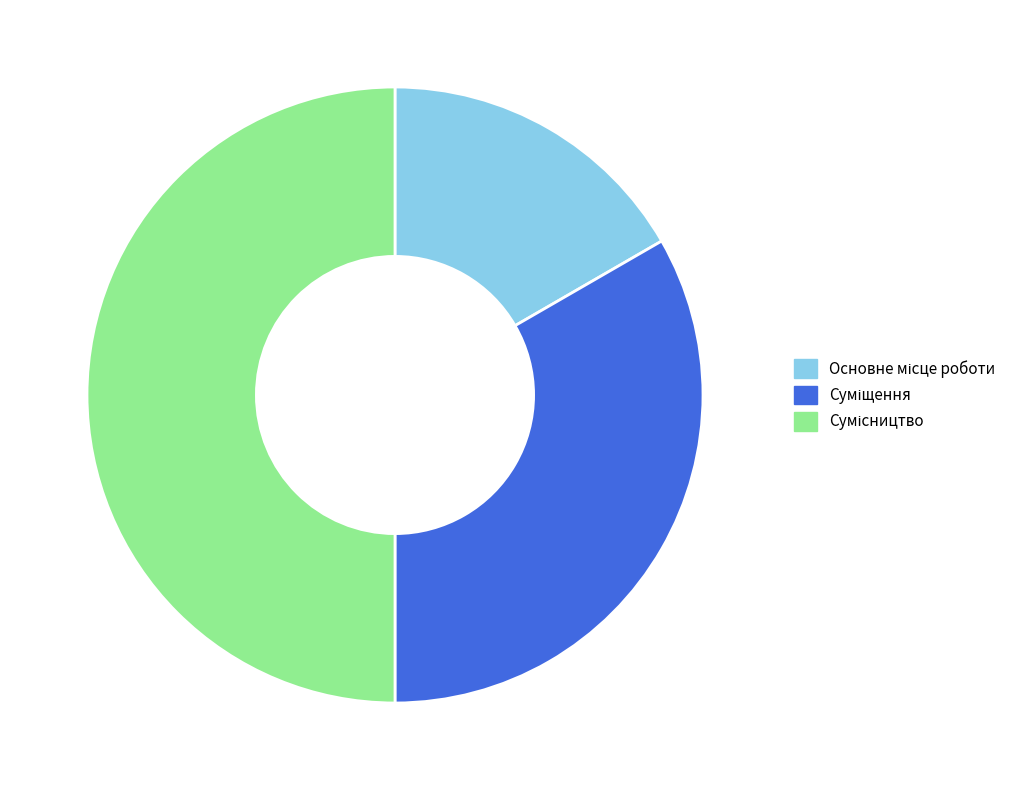

Which category has the biggest portion of the pie?

Сумісництво